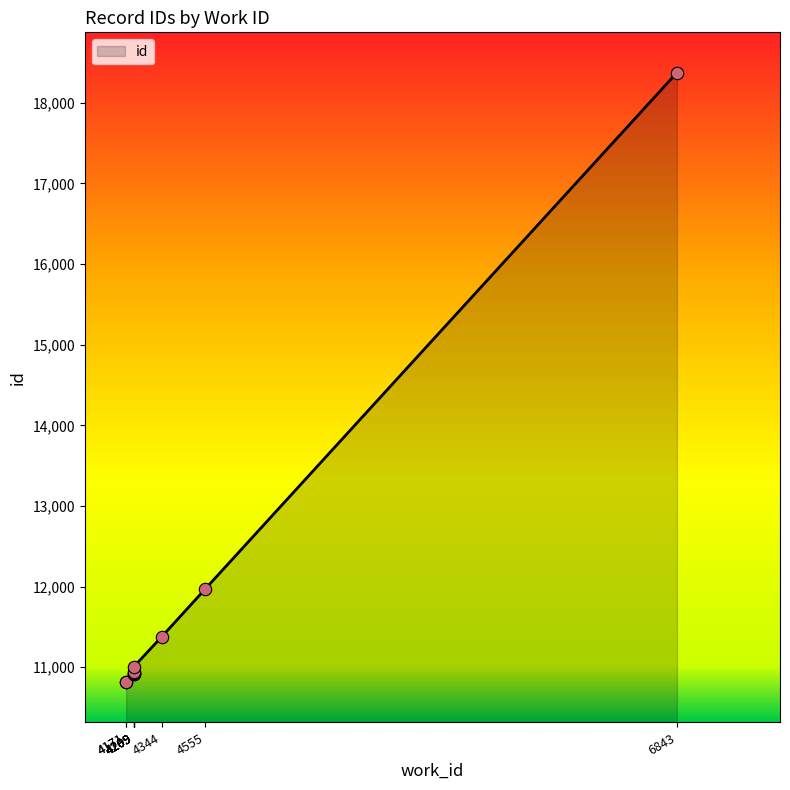

Approximately how many times larger is the value at 4344 compared to 4209?

1.0